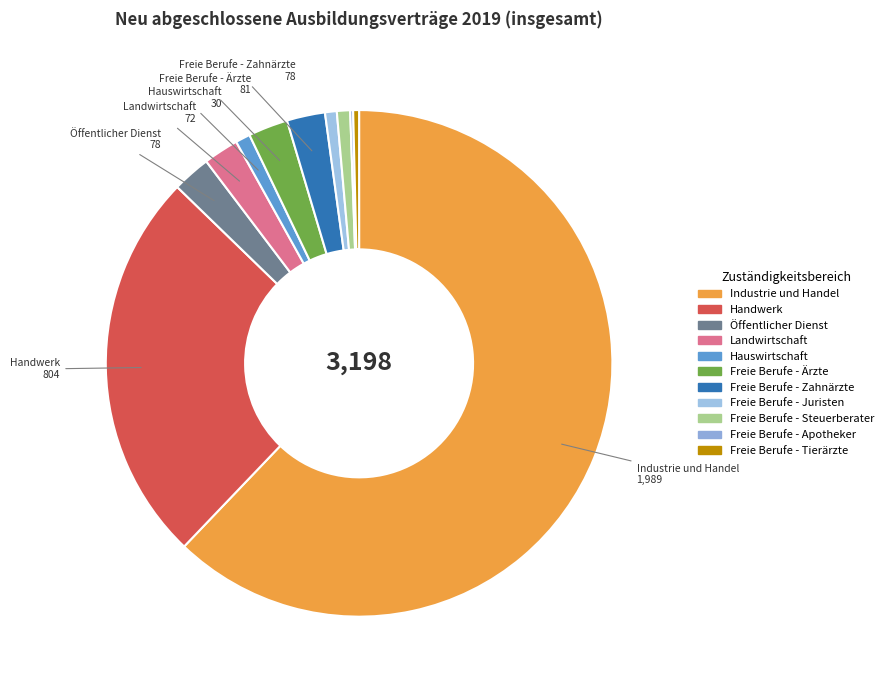

To the nearest percent, what portion does Öffentlicher Dienst represent?

2%